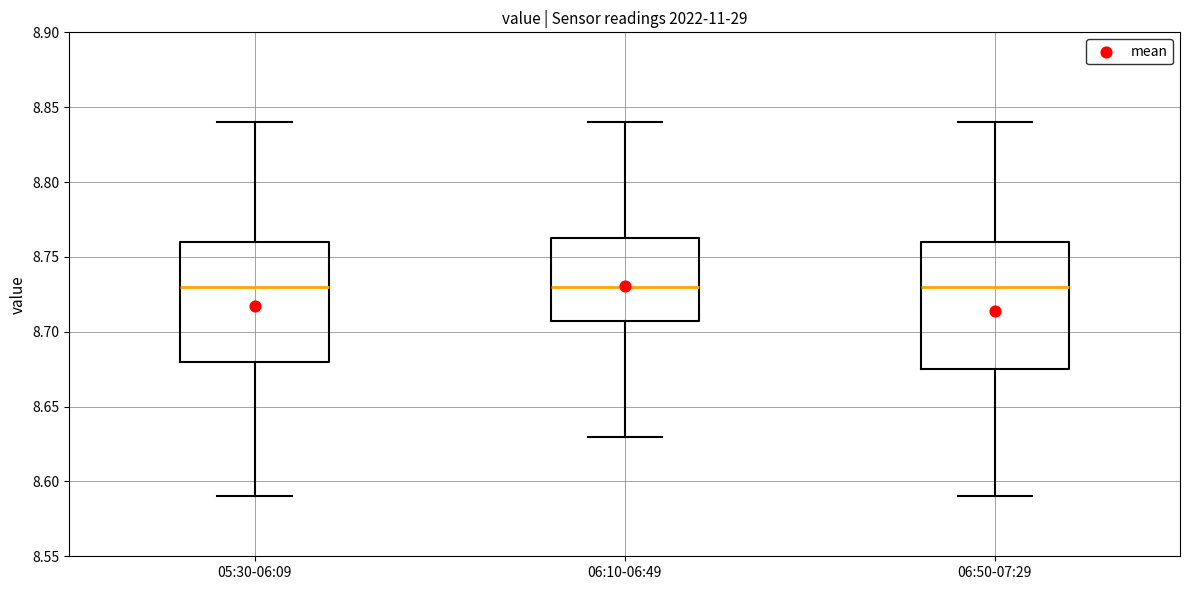

Reading left to right, transcribe this box plot: for each box, give where its median line is, the range the box spans, and where its two whiskers end, as read against the y-axis. The values are not printed on the chart, so give them approximately, as read against the axis.

05:30-06:09: median 8.730, box 8.680 to 8.760, whiskers 8.590 to 8.840
06:10-06:49: median 8.730, box 8.710 to 8.765, whiskers 8.630 to 8.840
06:50-07:29: median 8.730, box 8.675 to 8.760, whiskers 8.590 to 8.840